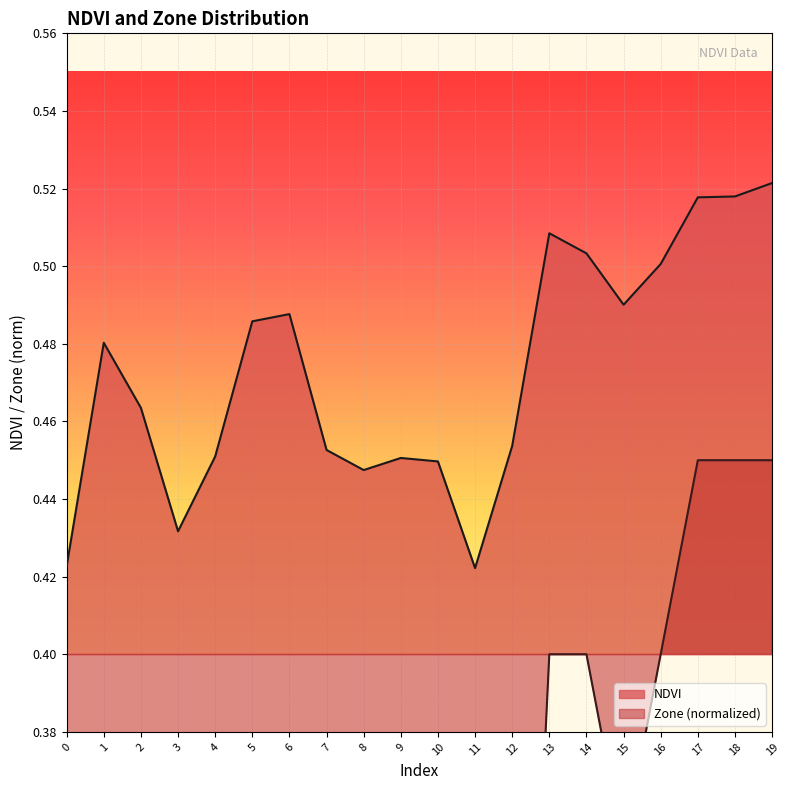

Count the values in the range 0 to 1.

20